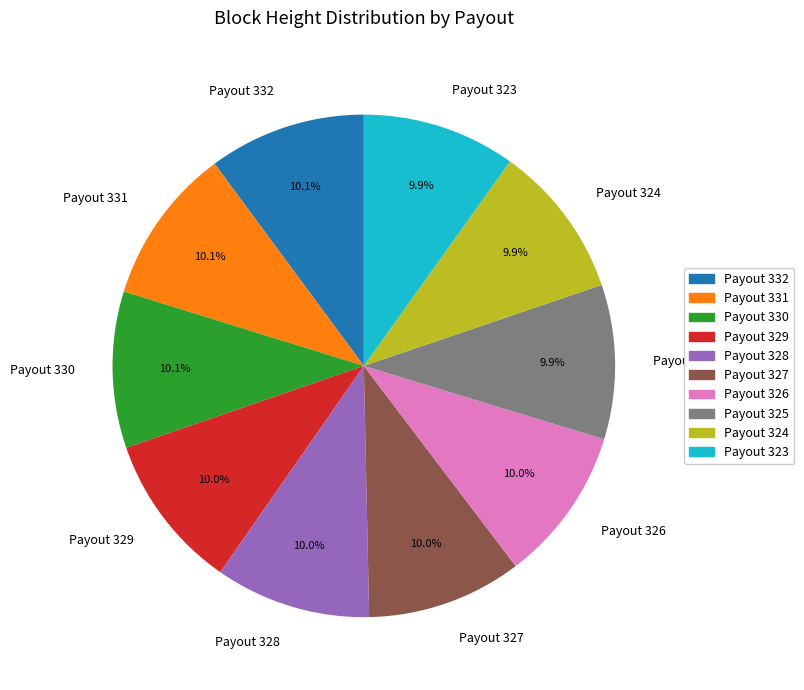

Does Payout 325 account for over 50% of the chart?

No